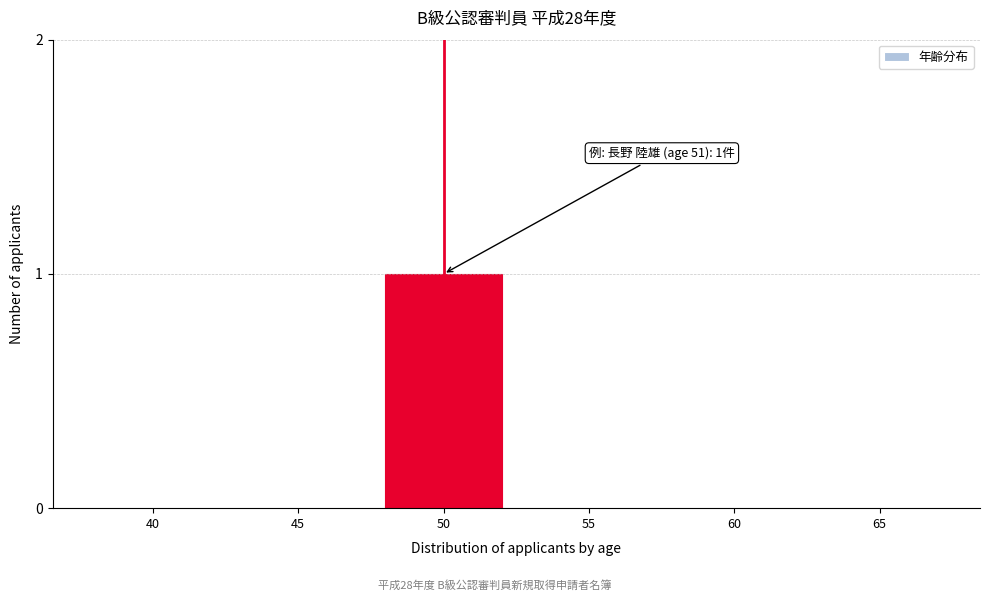

Reading left to right, list all the values displayed in this chart.

40=0	45=0	50=1	55=0	60=0	65=0